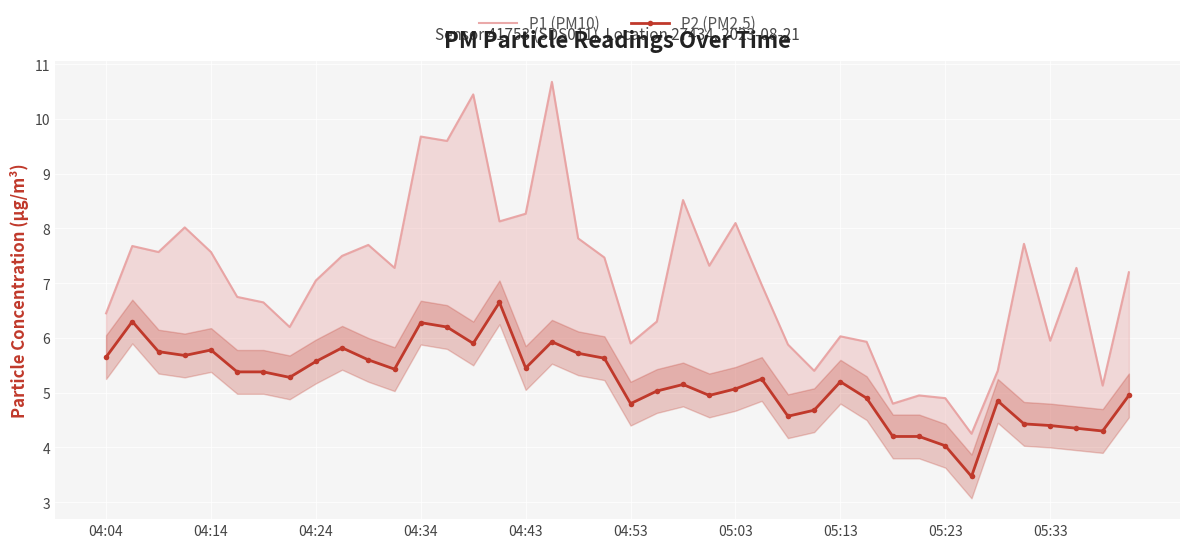

What is the difference between the maximum and minimum values in the P1 (PM10) series?

6.4